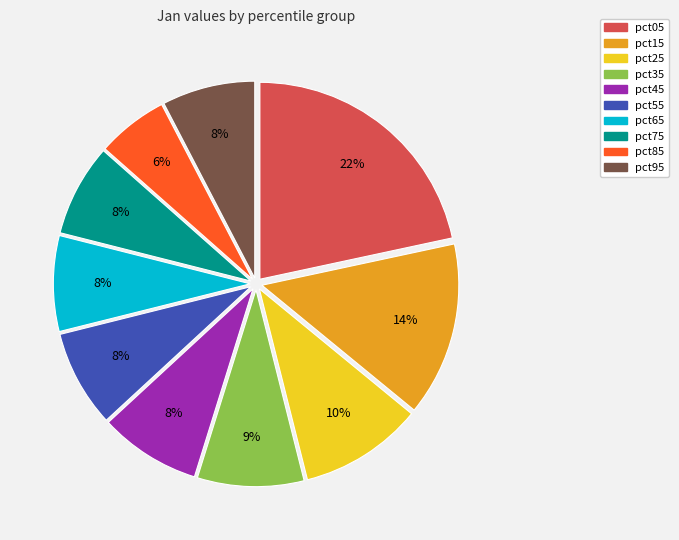

The pct95 slice represents 1% of the pie. True or false?

False